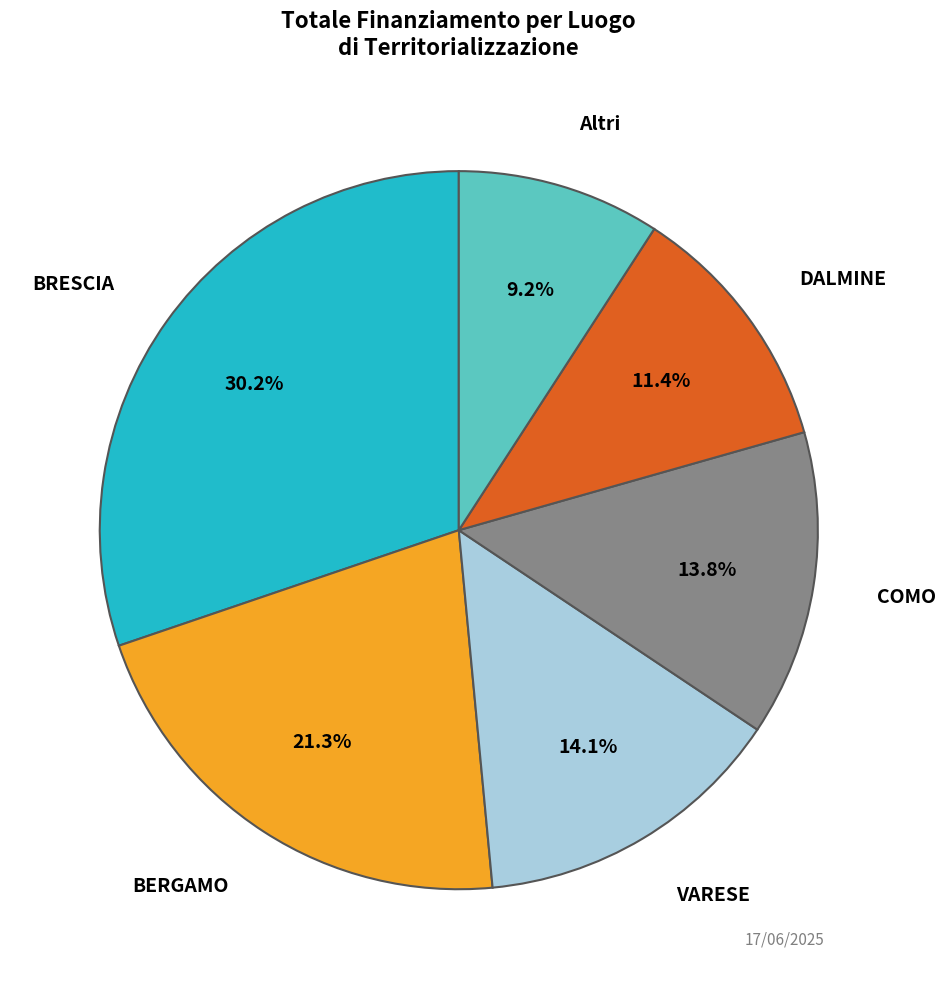

Is there any slice that represents more than half of the pie?

No